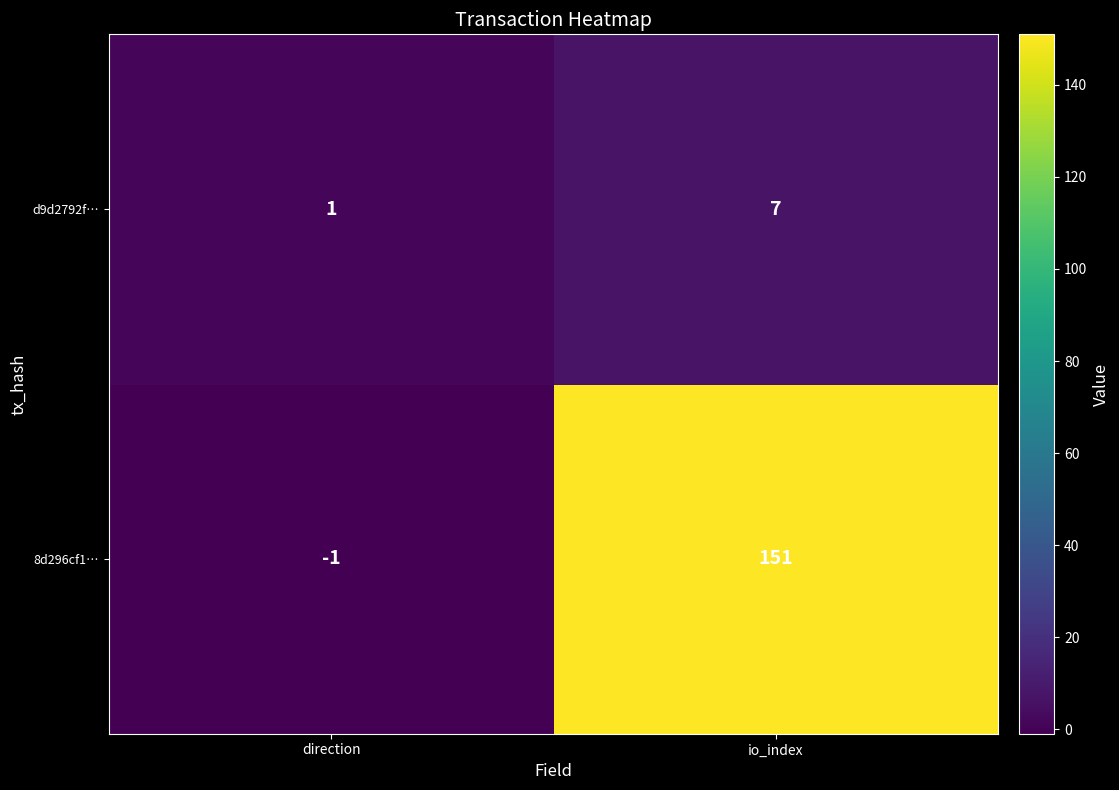

Reading left to right, what are all the values shown in this chart?

d9d2792f…: 1	7
8d296cf1…: -1	151